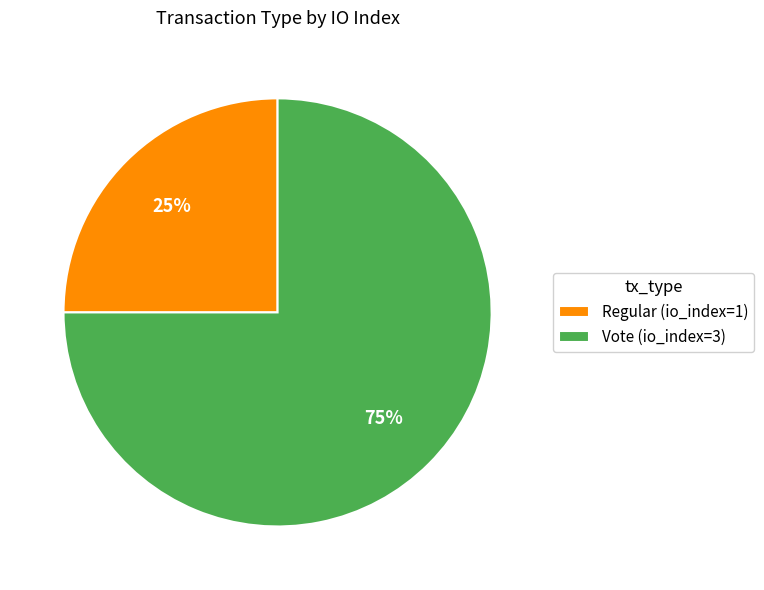

Which has a higher value, Regular (io_index=1) or Vote (io_index=3)?

Vote (io_index=3)